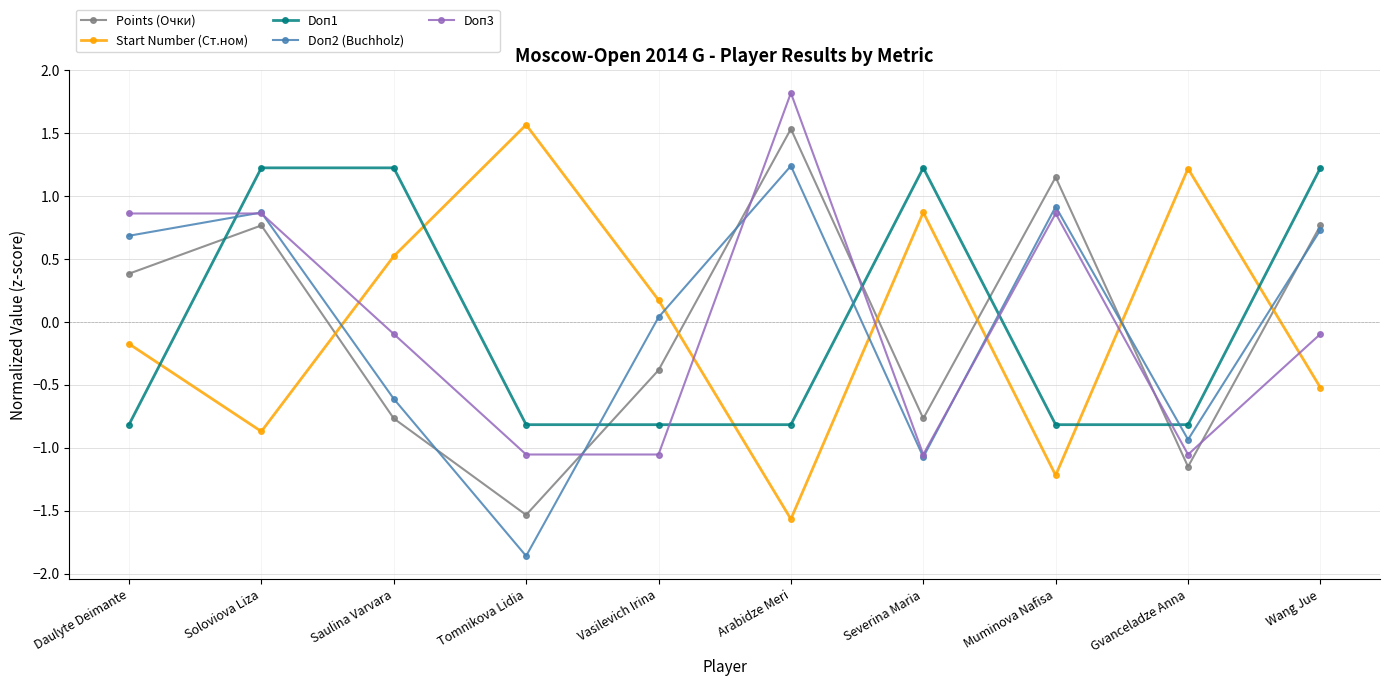

What is the spread (max minus min) of values at Wang Jue?

1.7